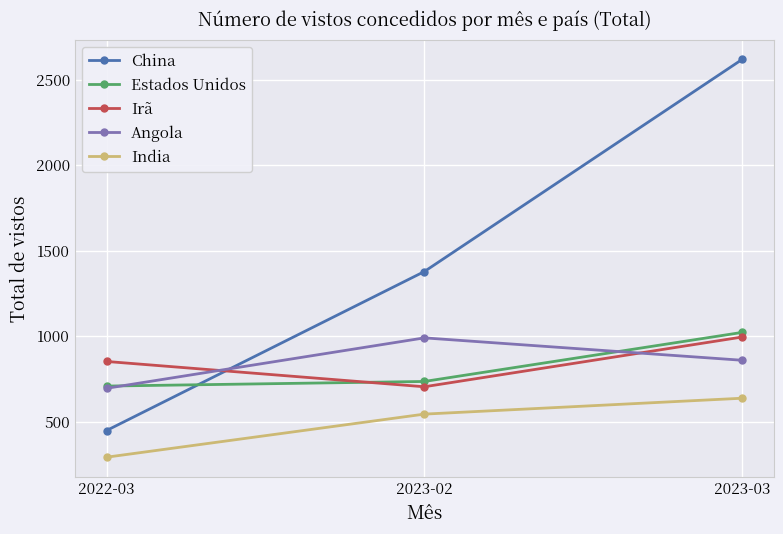

Is it true that Angola equals 1677 at 2023-02?

False